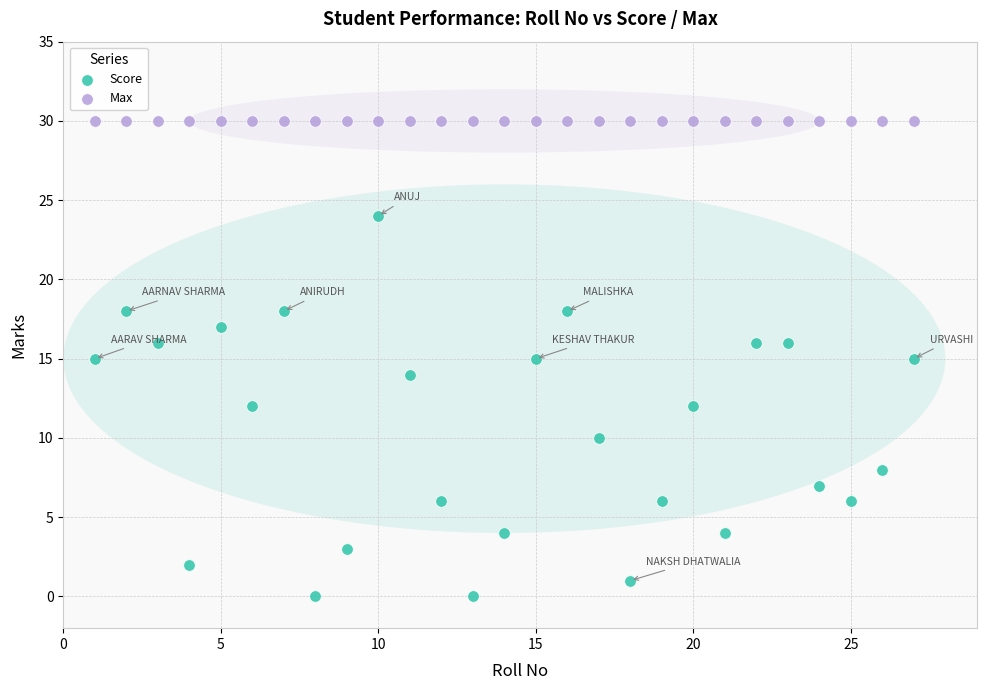

Which series reaches the maximum Y coordinate?

Max